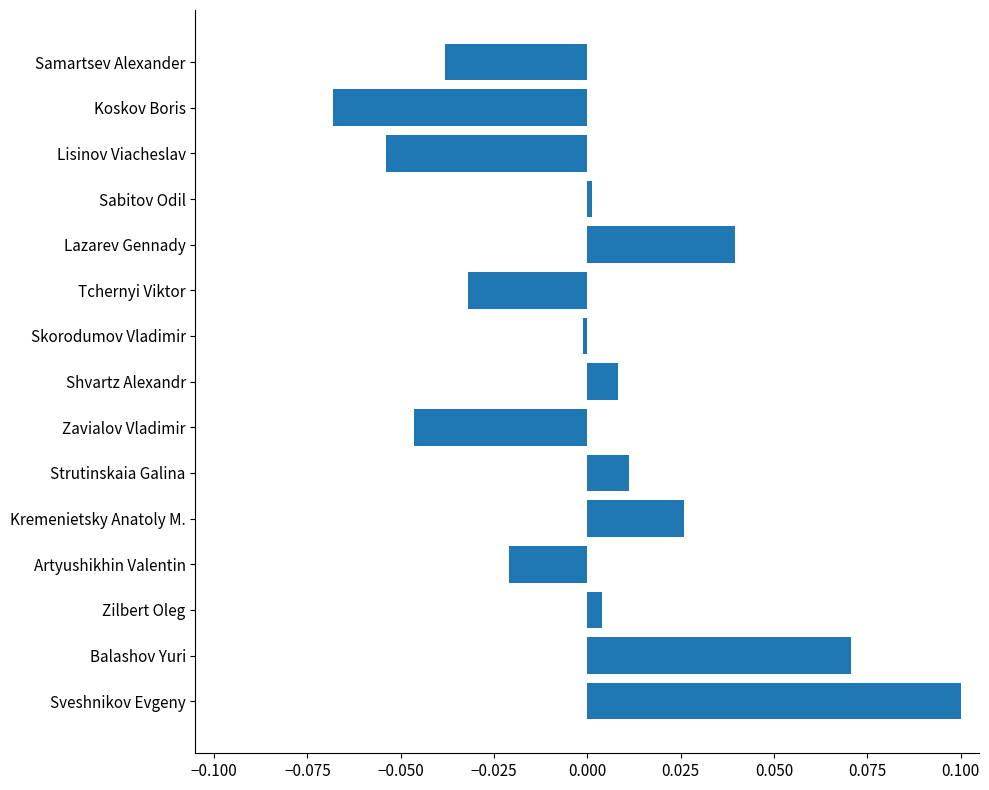

What is the difference between the maximum and minimum values?

0.2